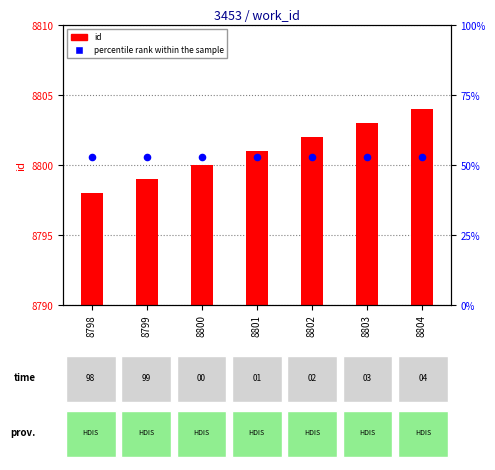

Which series has the largest total across all categories?

id